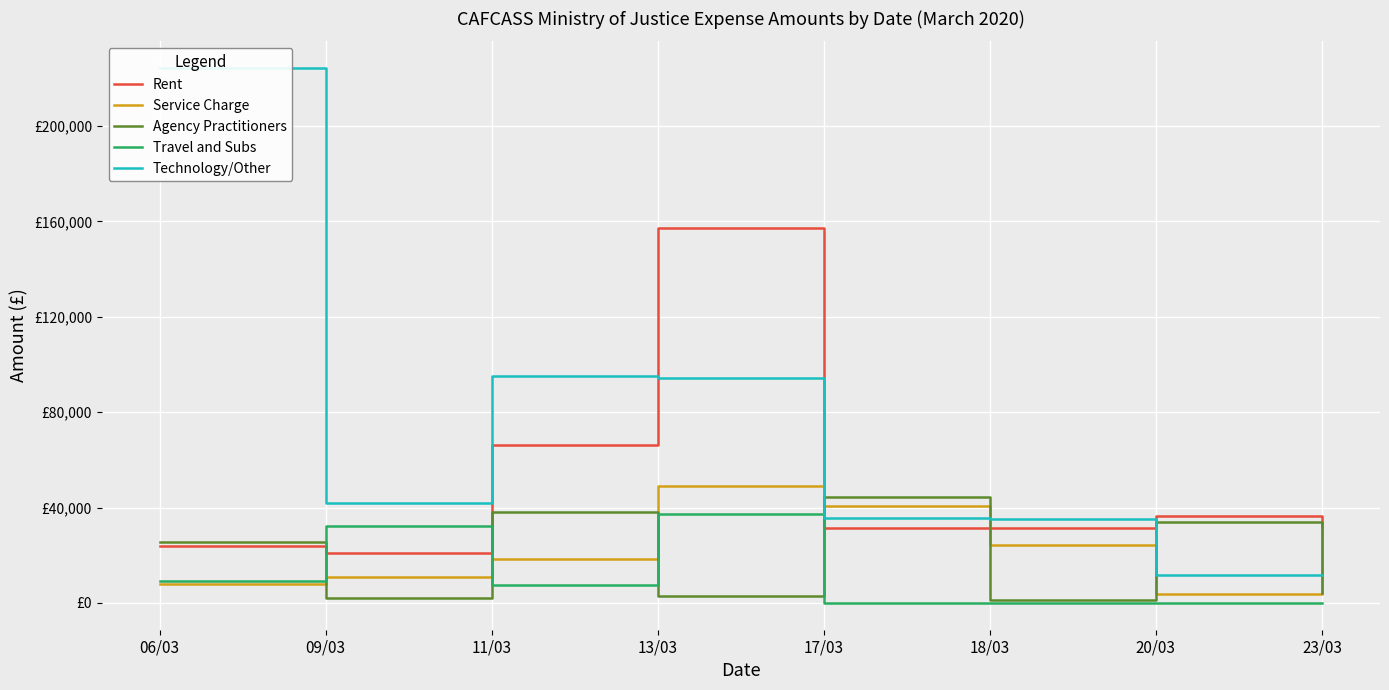

Where is Agency Practitioners nearest to the value 22934?

06/03